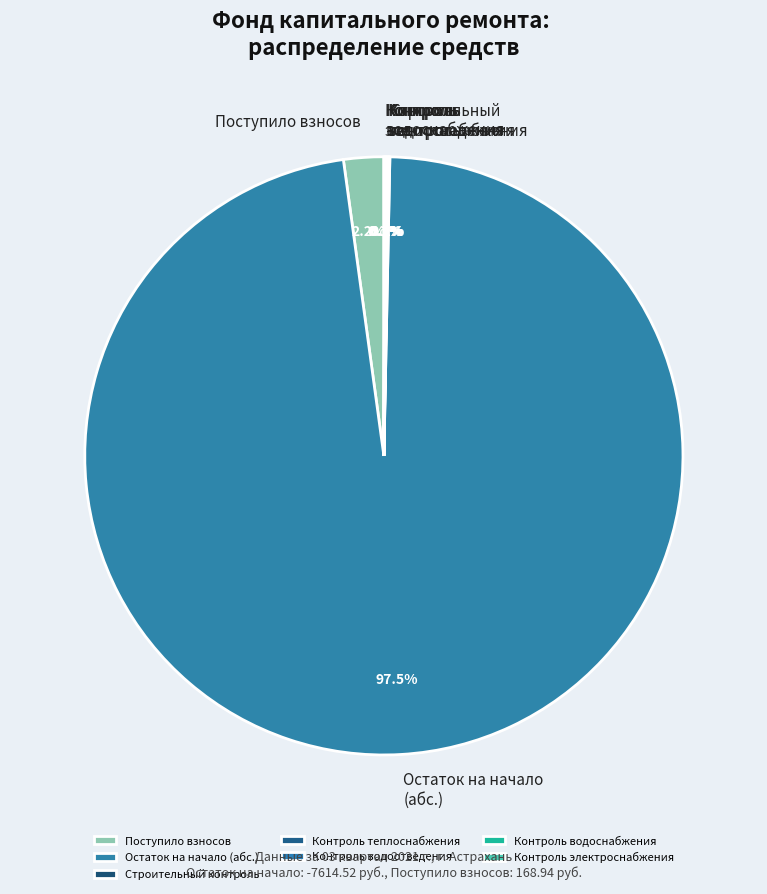

Which category has the biggest portion of the pie?

Остаток на начало (абс.)